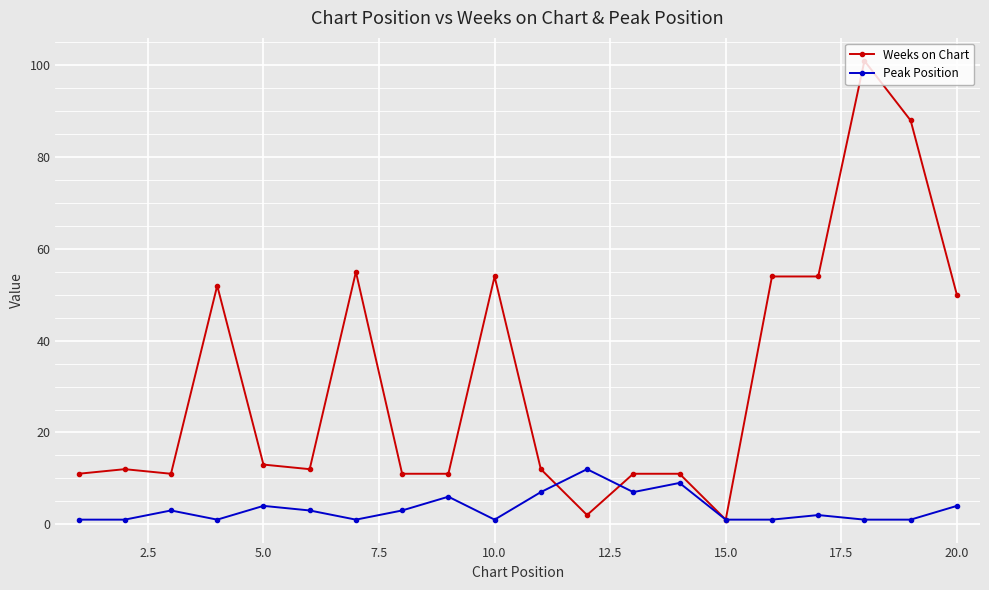

Rank the series by their maximum value, from highest to lowest.

Weeks on Chart, Peak Position